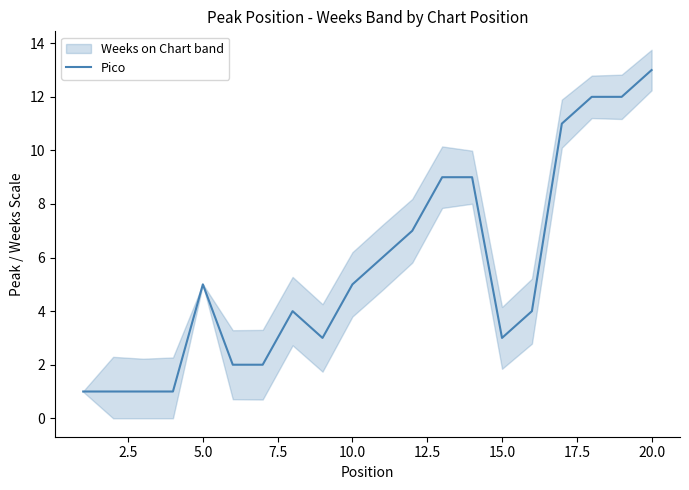

At which label does Pico reach its peak?

20.0